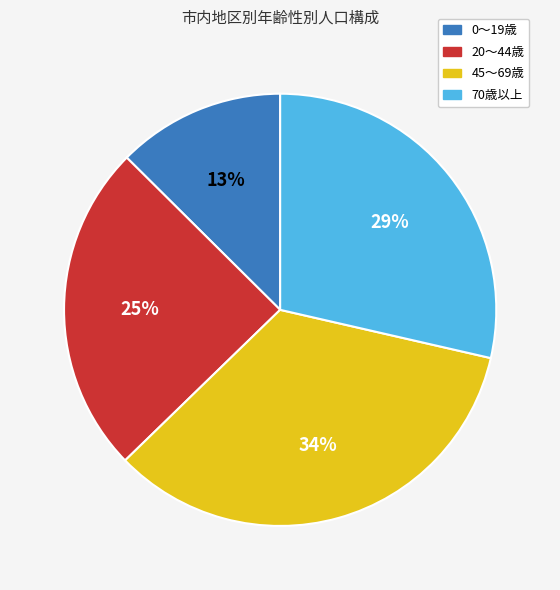

To the nearest percent, what is the average slice percentage?

25%